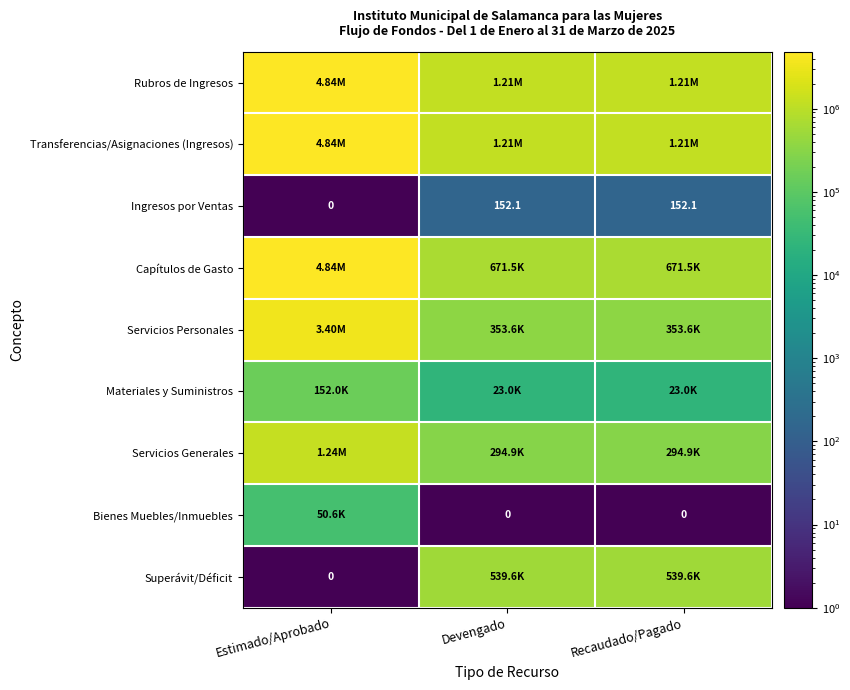

At which category is the sum across all series the highest?

Estimado/Aprobado